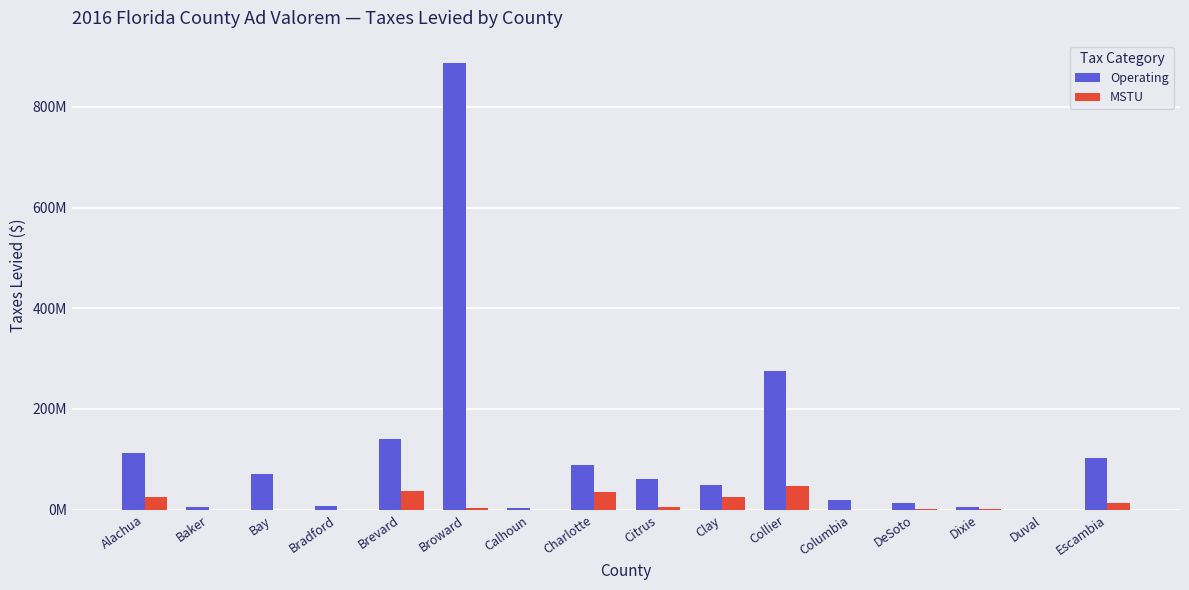

Reading left to right, what are all the values shown in this chart?

Operating: 112779748	5833957	70347622	7977357	139424242	887209454	4032208	88246219	61015026	48704510	274562270	18729098	12269788	5030465	0	101793500
MSTU: 25204999	0	0	0	37485430	3674857	0	34720016	4938678	24337645	46979881	0	1914982	1509141	0	12890457